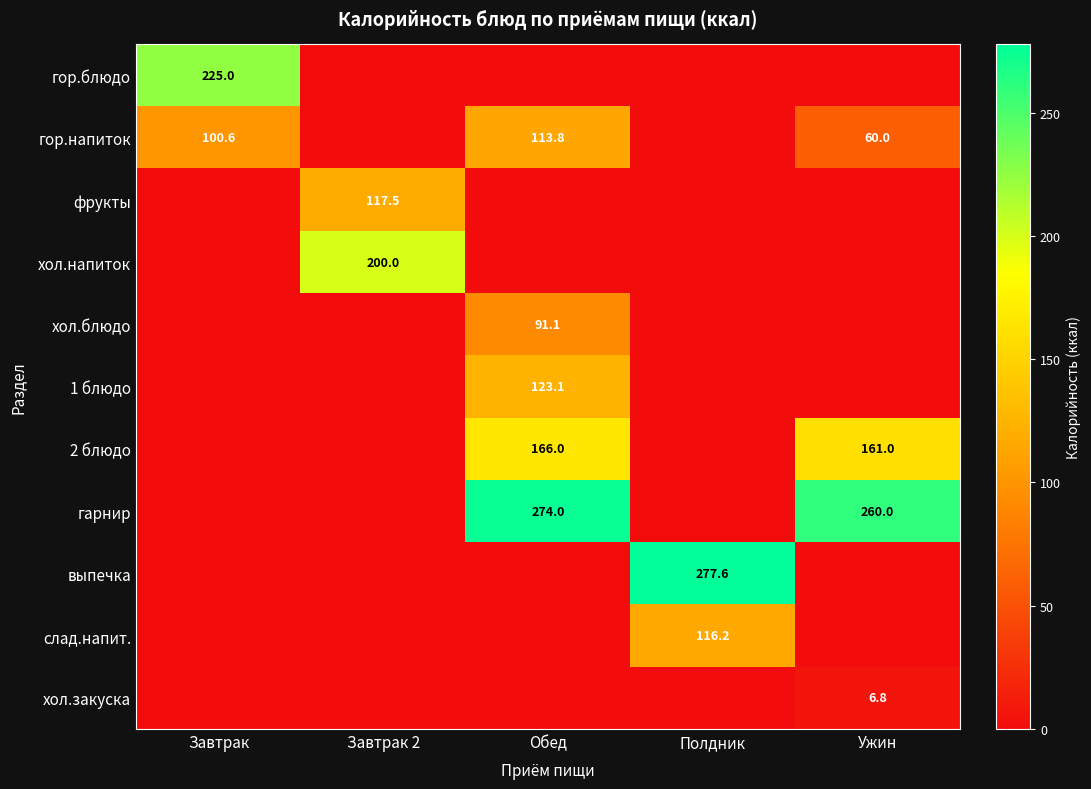

Count the number of categories in the chart.

5